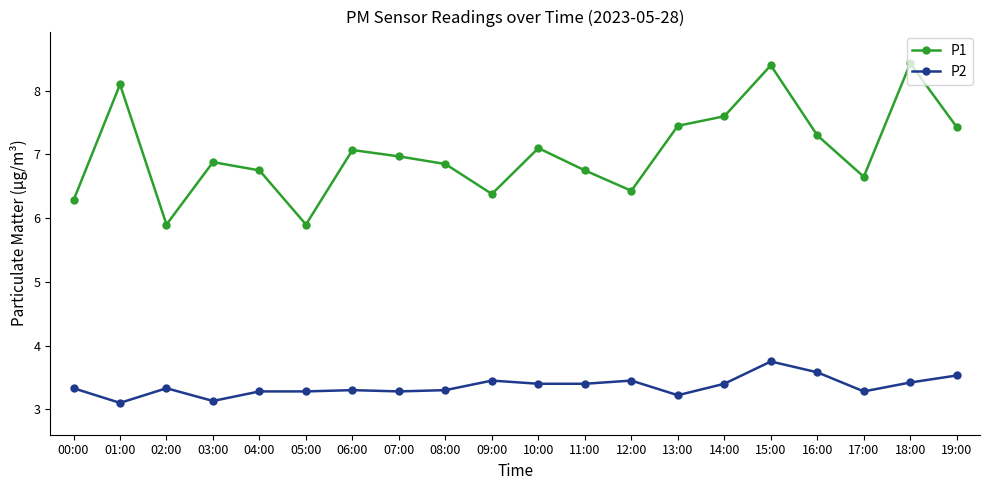

True or false: P1 and P2 intersect in this chart.

False